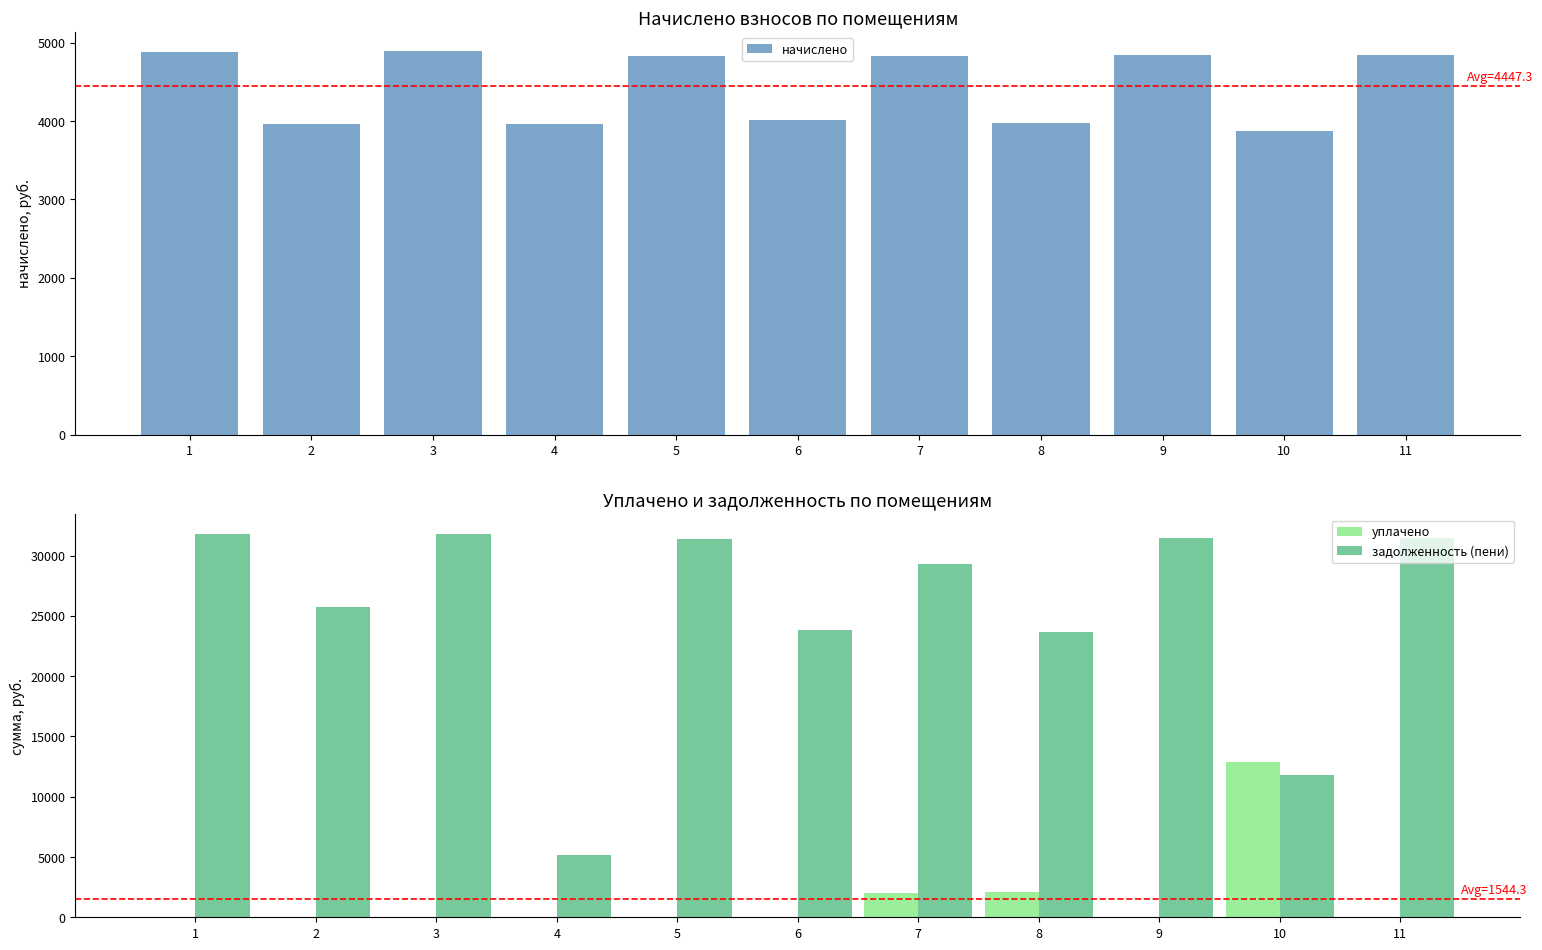

How many data points in задолженность (пени) are above 29322?

6